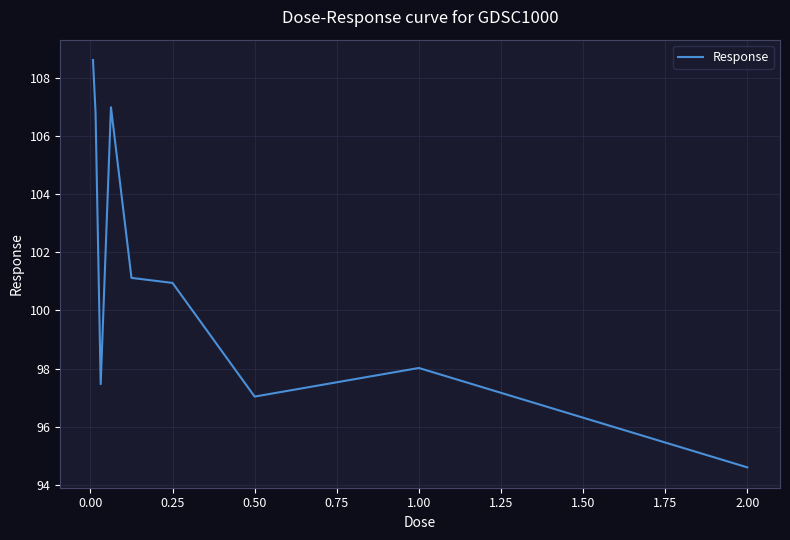

Reading left to right, extract all data points from this chart.

108.6	106.8	97.5	107.0	101.1	100.9	97.0	98.0	94.6